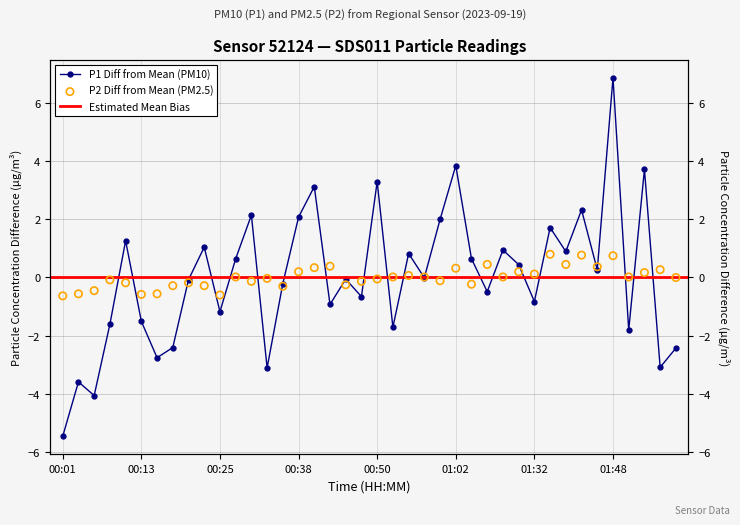

Is the value of P1 at 12 greater than the value of P2 at 28?

Yes